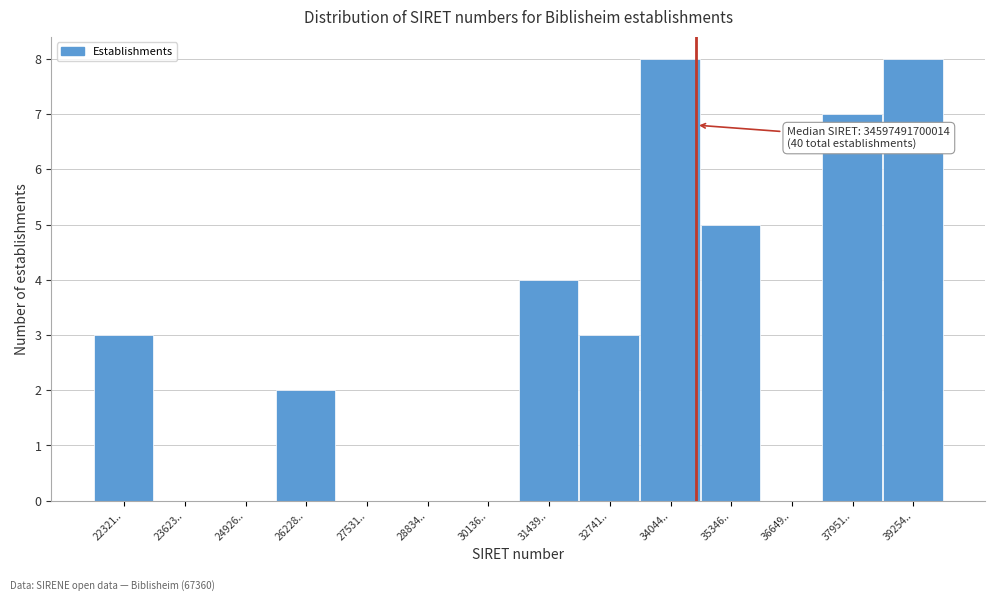

Reading left to right, transcribe all the data shown in this chart.

22321..=3	23623..=0	24926..=0	26228..=2	27531..=0	28834..=0	30136..=0	31439..=4	32741..=3	34044..=8	35346..=5	36649..=0	37951..=7	39254..=8